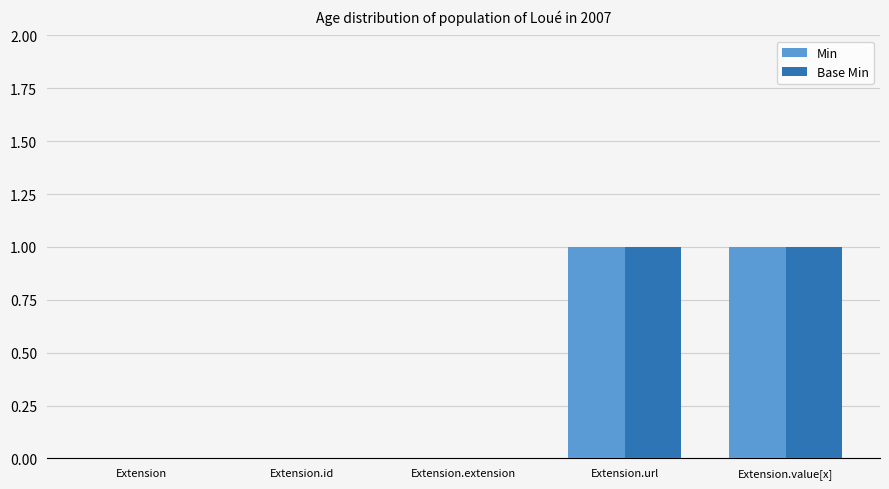

Is it true that Min equals -1 at Extension.id?

False